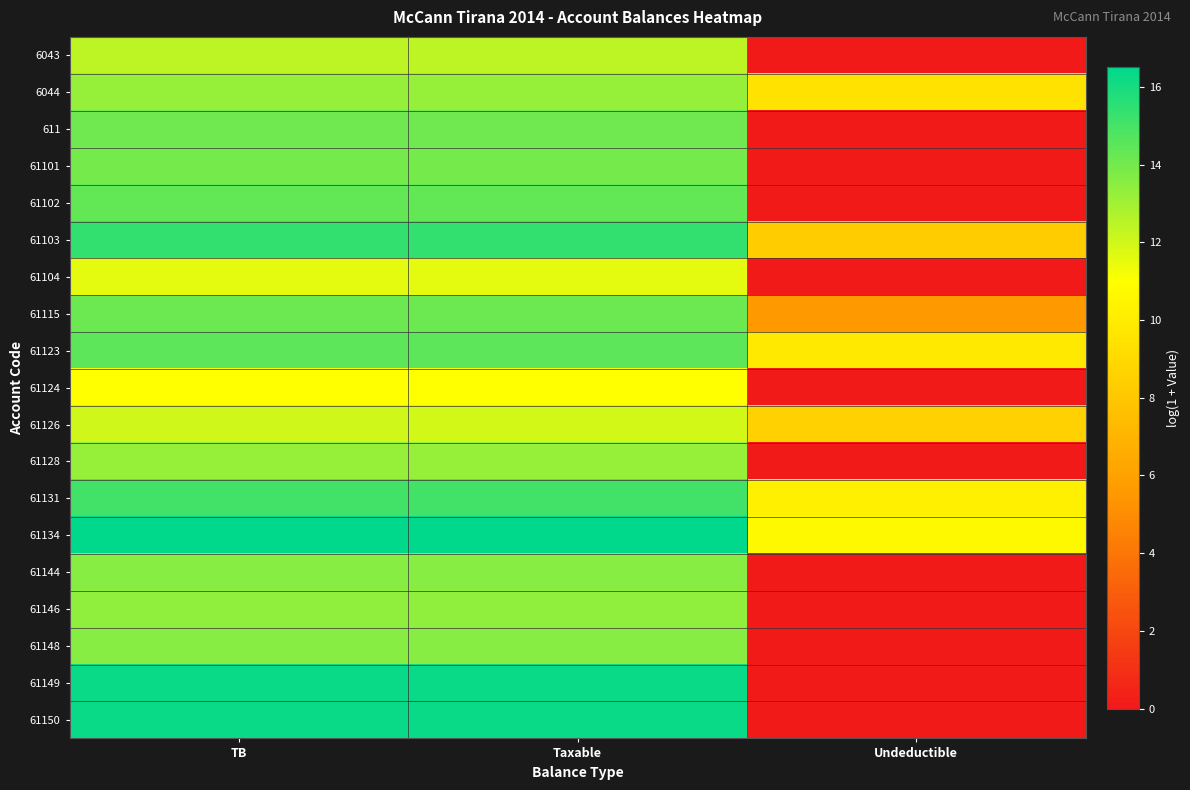

Rank the series at Undeductible from lowest to highest value.

6043, 611, 61101, 61102, 61104, 61124, 61128, 61144, 61146, 61148, 61149, 61150, 61115, 61103, 61126, 6044, 61123, 61131, 61134